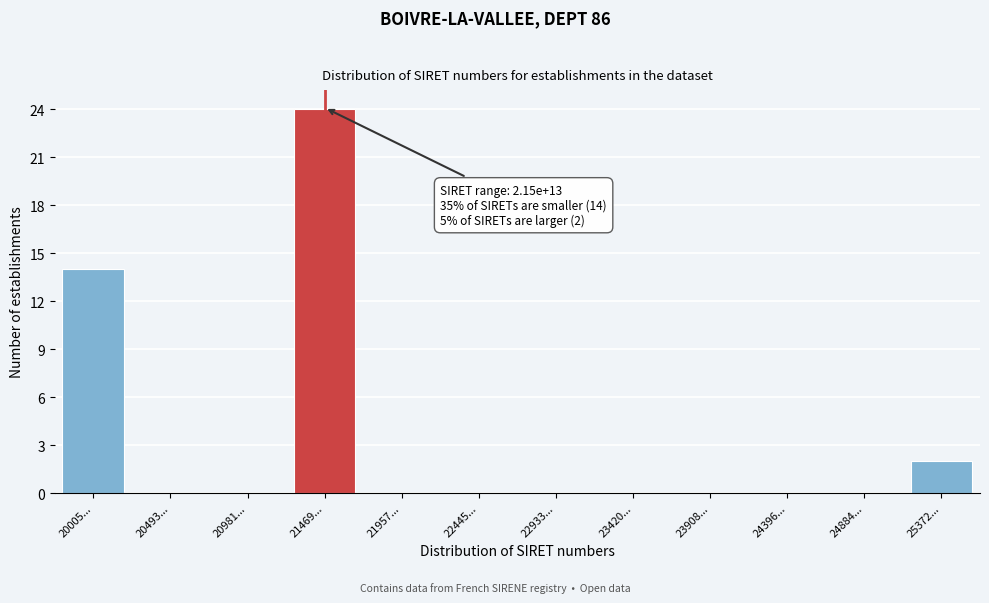

Reading left to right, what are all the values shown in this chart?

20005...=14	20493...=0	20981...=0	21469...=24	21957...=0	22445...=0	22933...=0	23420...=0	23908...=0	24396...=0	24884...=0	25372...=2